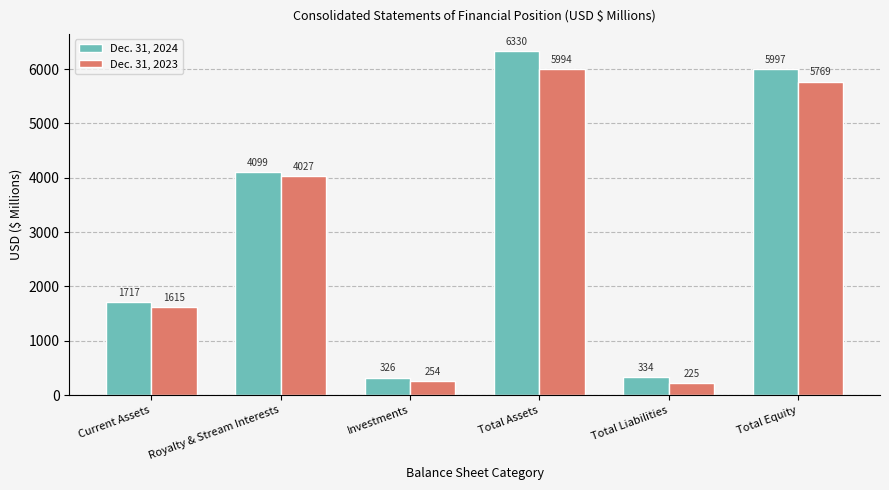

What position from the left is Total Equity?

6